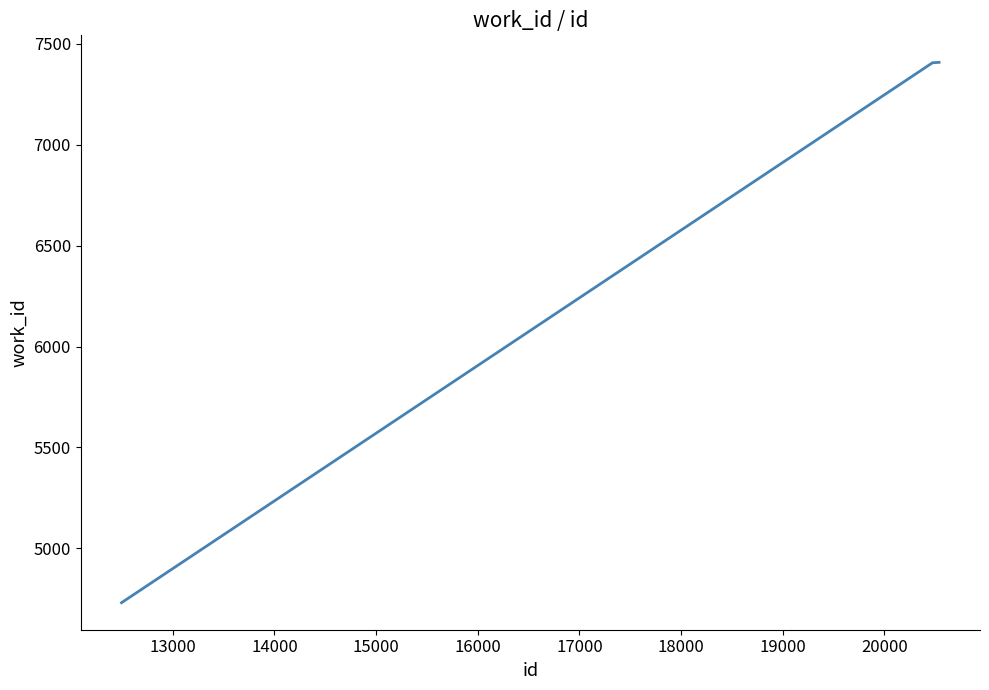

What is the difference between the maximum and minimum values?

2679